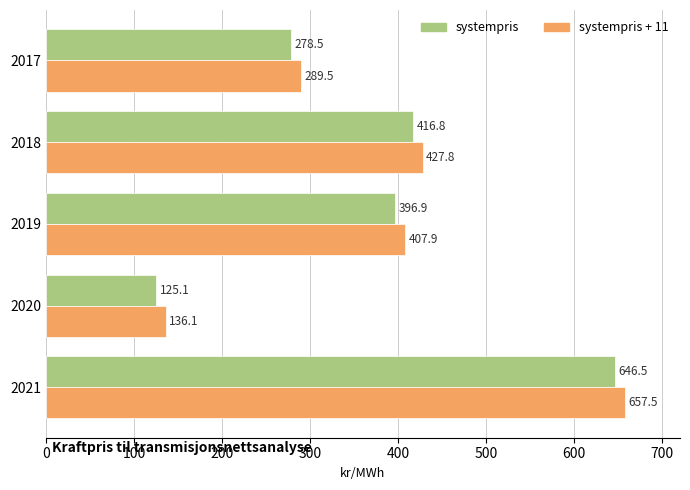

What is the spread (max minus min) of values at 2019?

11.0